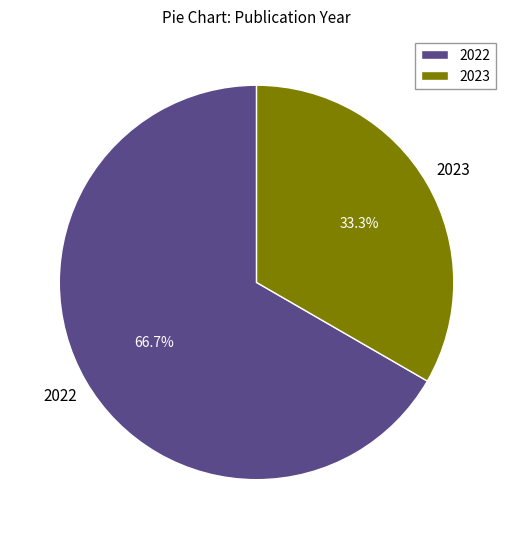

How many slices are in this pie chart?

2